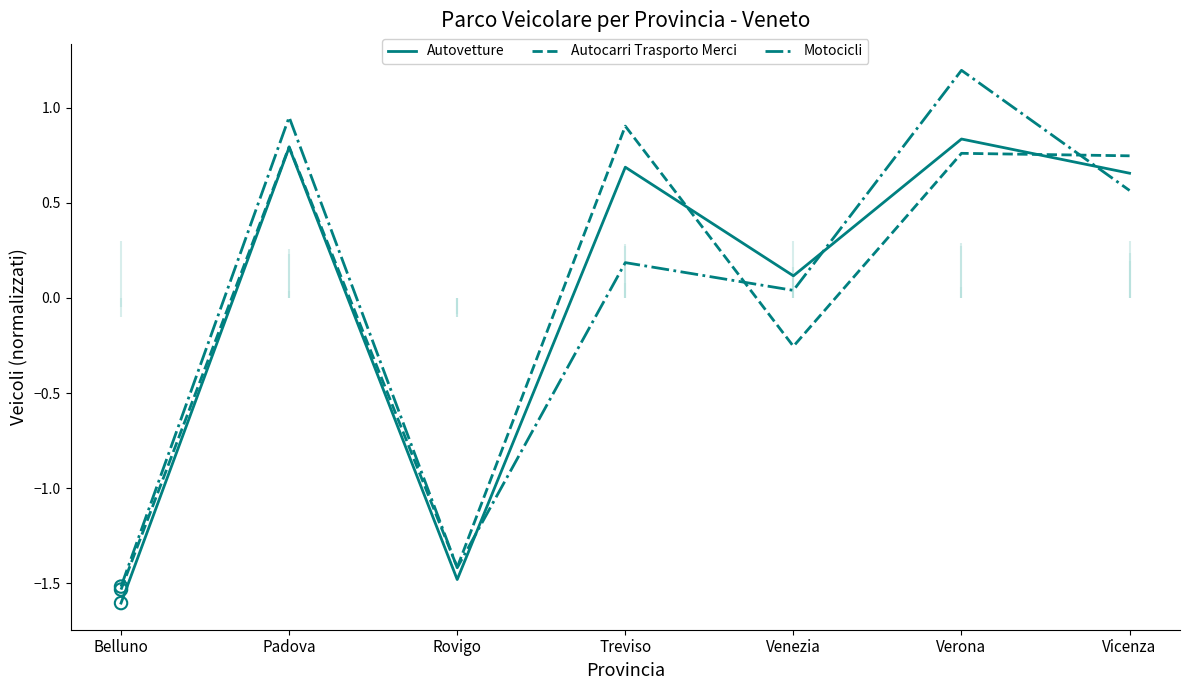

Which series has the largest total across all categories?

Motocicli